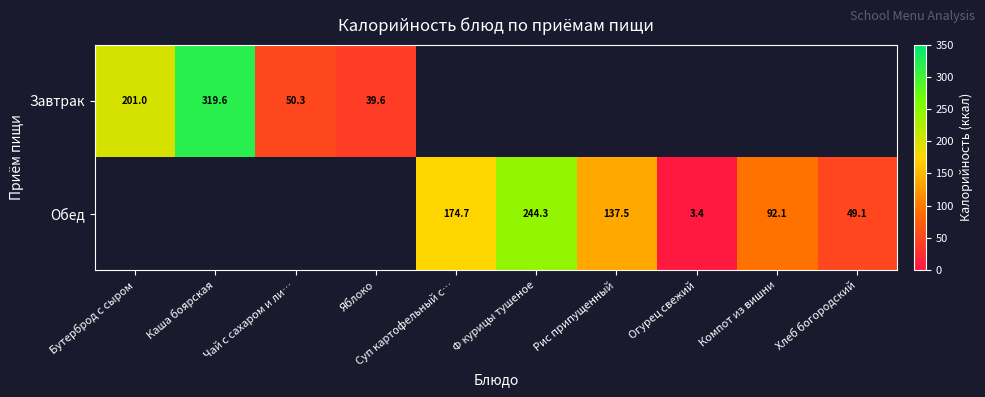

What is the greatest value displayed?

319.6